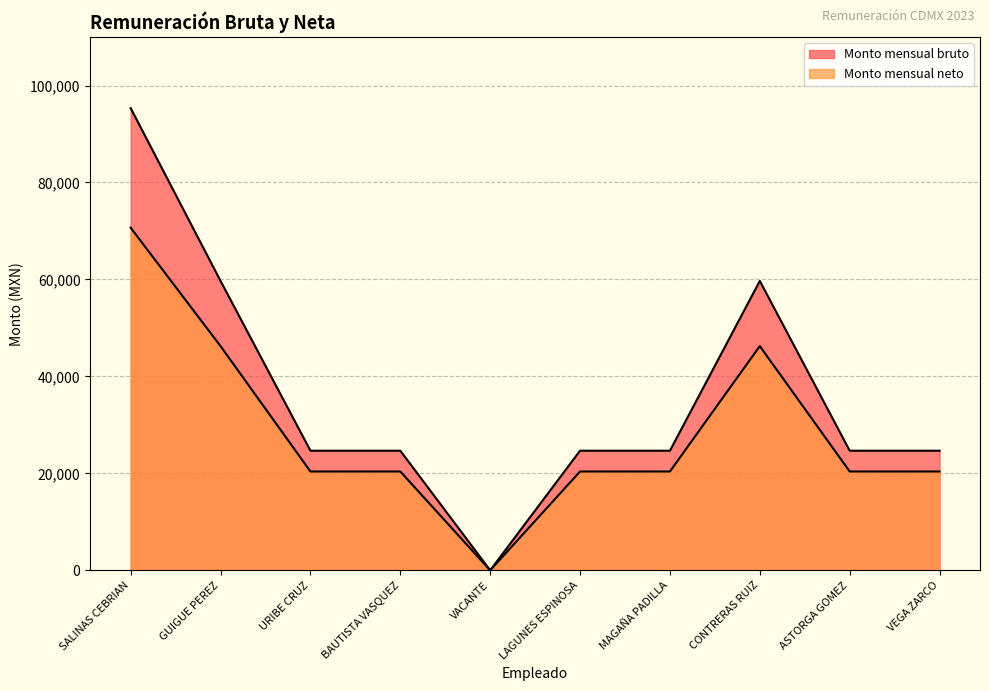

In Monto mensual bruto, how many points are lower than both neighbors (excluding endpoints)?

1